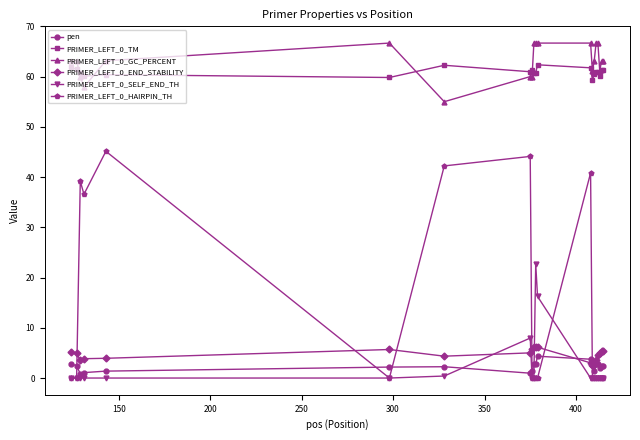

True or false: PRIMER_LEFT_0_HAIRPIN_TH and PRIMER_LEFT_0_GC_PERCENT intersect in this chart.

False